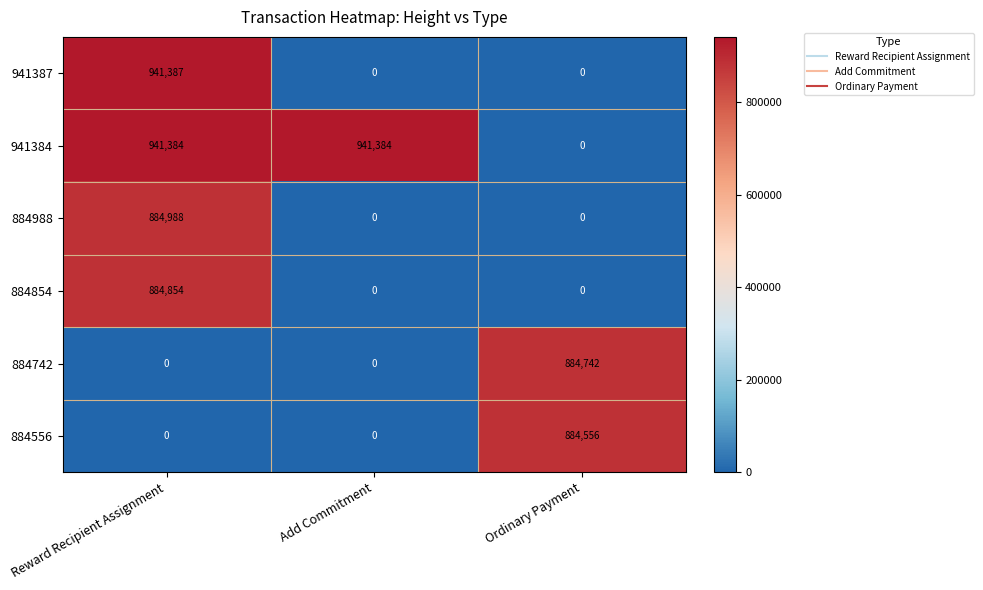

The value of 884988 at Ordinary Payment is 0. True or false?

True